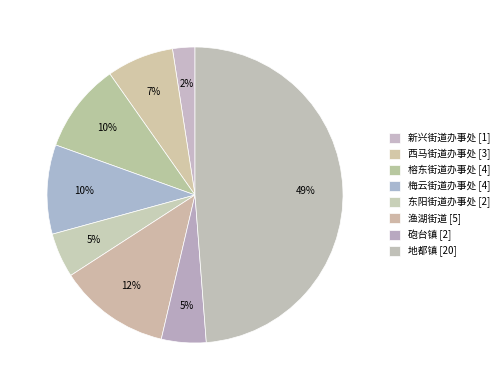

How many segments does this pie chart have?

8